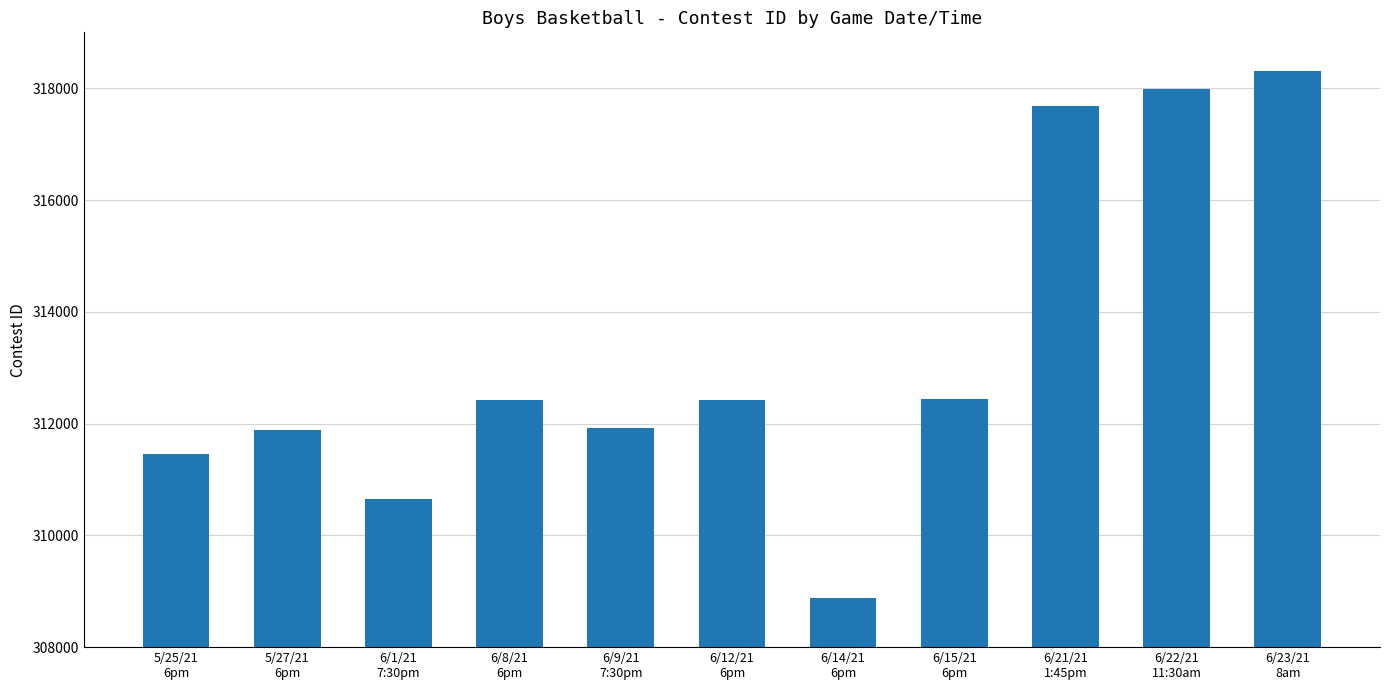

The chart shows a value of 318312 at 6/23/21
8am. True or false?

True